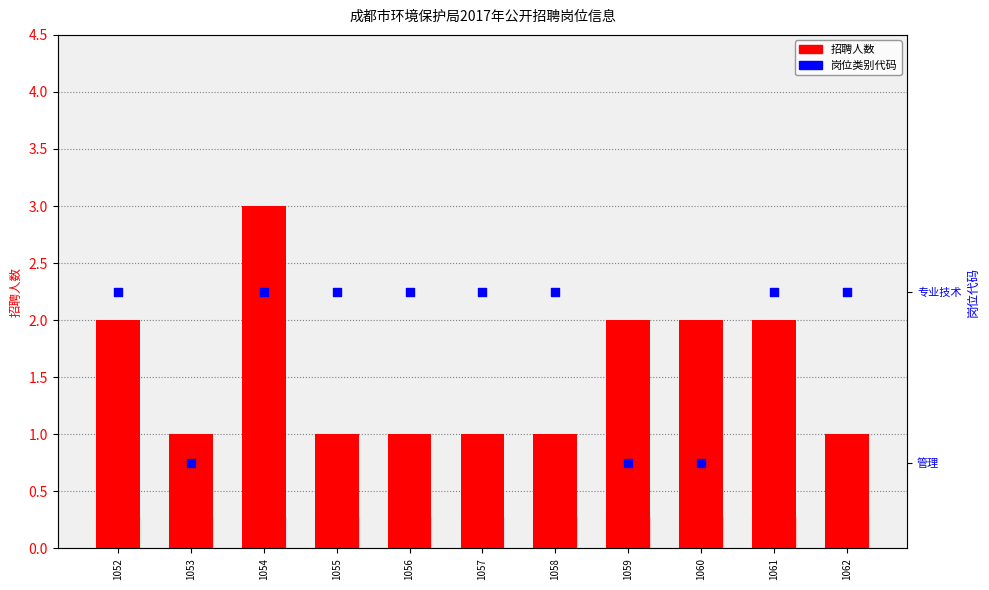

What are all the series names shown in the legend?

招聘人数, 岗位类别(1=专业技术,0=管理)